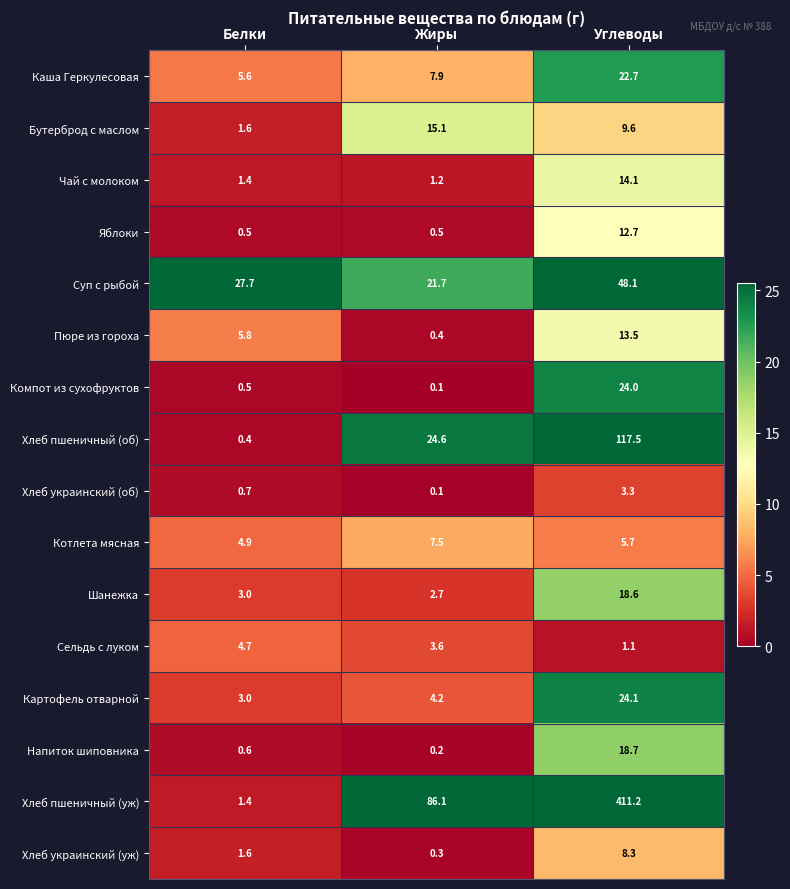

Rank the series by their maximum value, from lowest to highest.

Хлеб украинский (об), Сельдь с луком, Котлета мясная, Хлеб украинский (уж), Яблоки, Пюре из гороха, Чай с молоком, Бутерброд с маслом, Шанежка, Напиток шиповника, Каша Геркулесовая, Компот из сухофруктов, Картофель отварной, Суп с рыбой, Хлеб пшеничный (об), Хлеб пшеничный (уж)